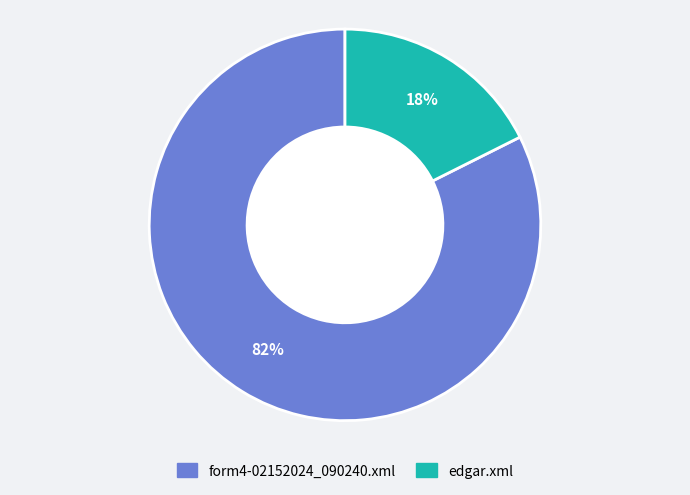

Is it true that form4-02152024_090240.xml is 95% of the pie?

False